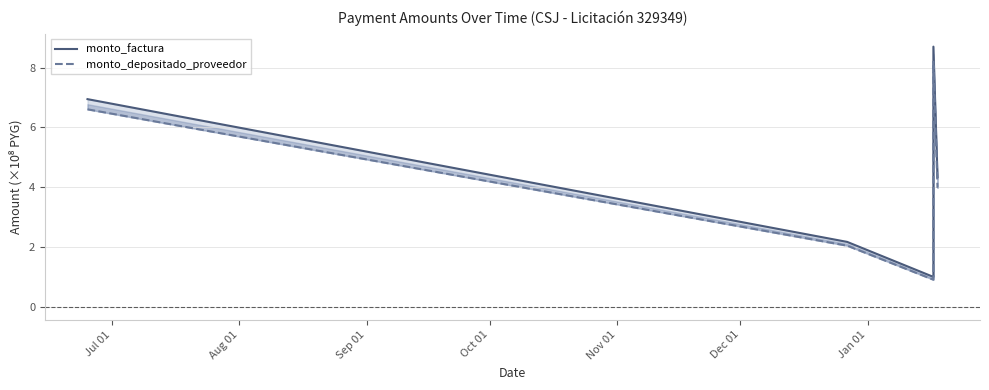

What are all the series names shown in the legend?

monto_factura, monto_depositado_proveedor